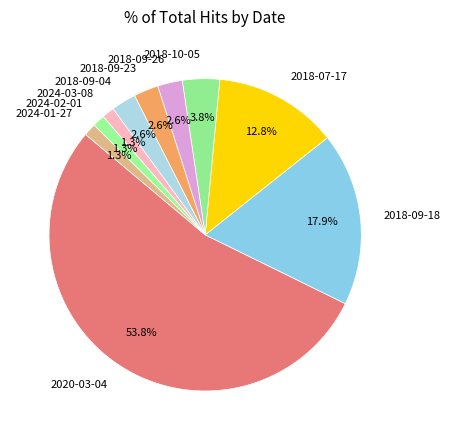

To the nearest percent, what is the average slice percentage?

10%